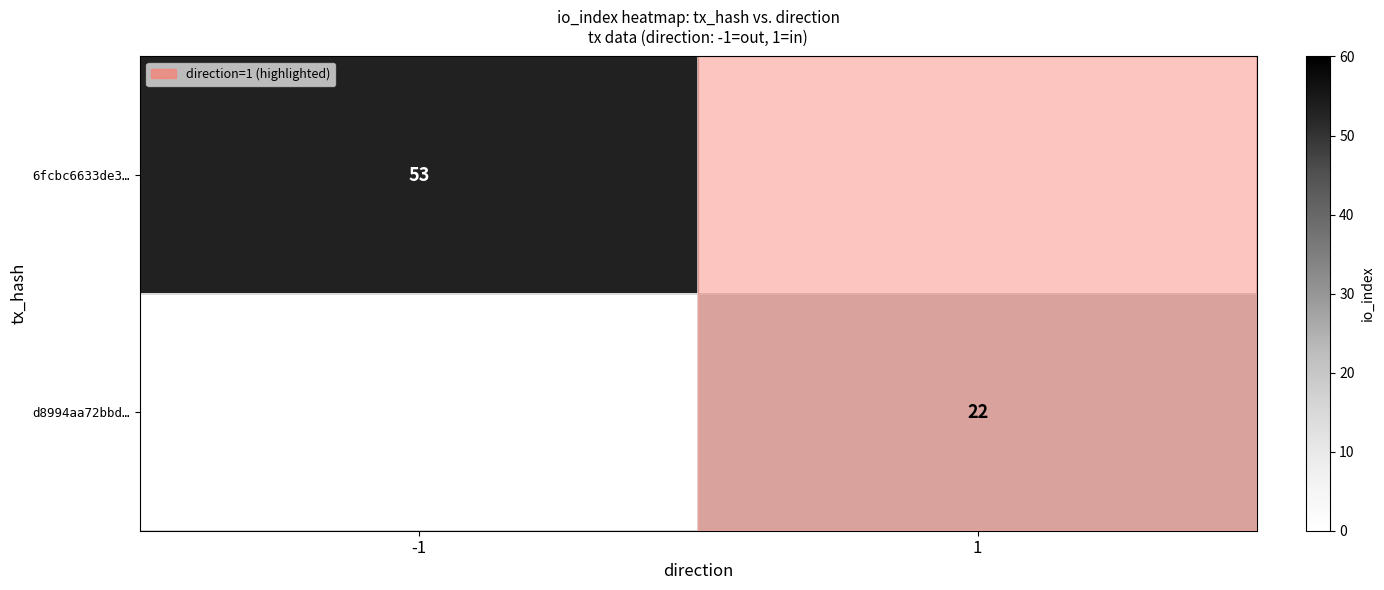

Is the value of 6fcbc6633de3… at -1 greater than the value of d8994aa72bbd… at 1?

Yes